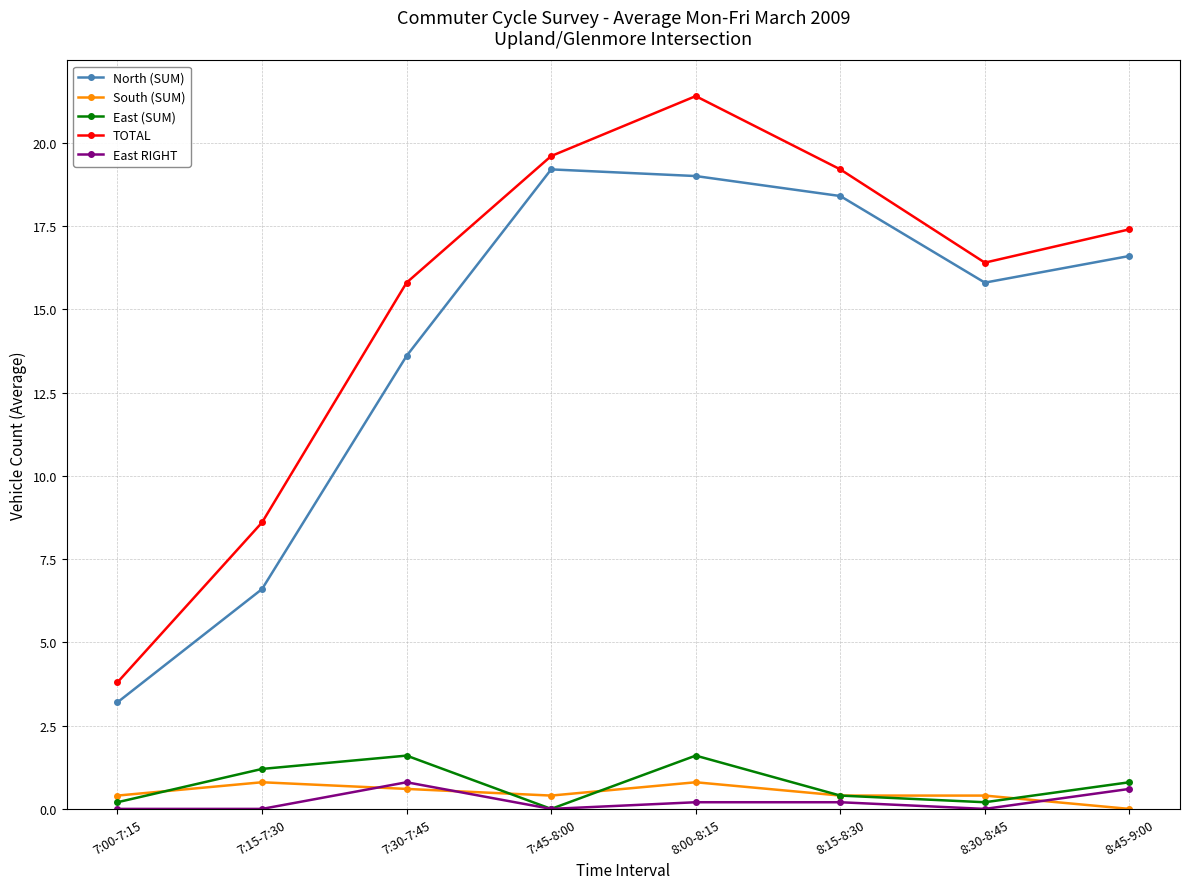

What is the difference between the highest and lowest values at 7:30-7:45?

15.2